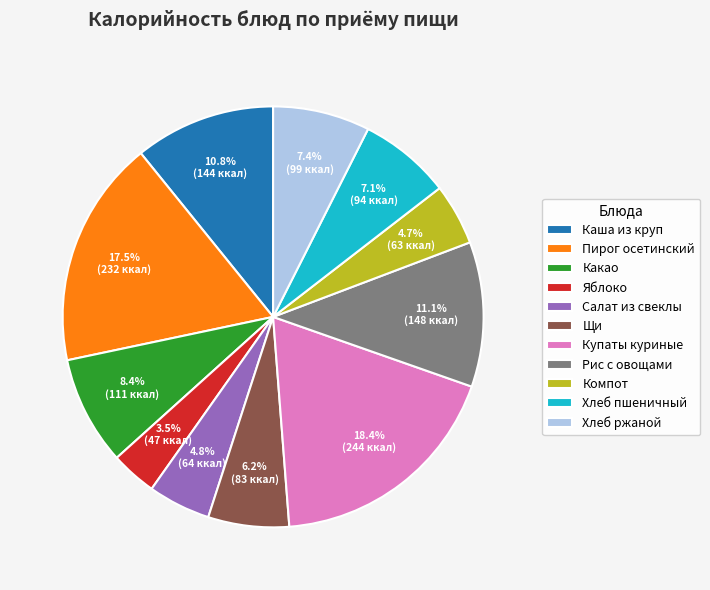

Combined, what portion of the pie is Пирог осетинский and Рис с овощами?

28.6%